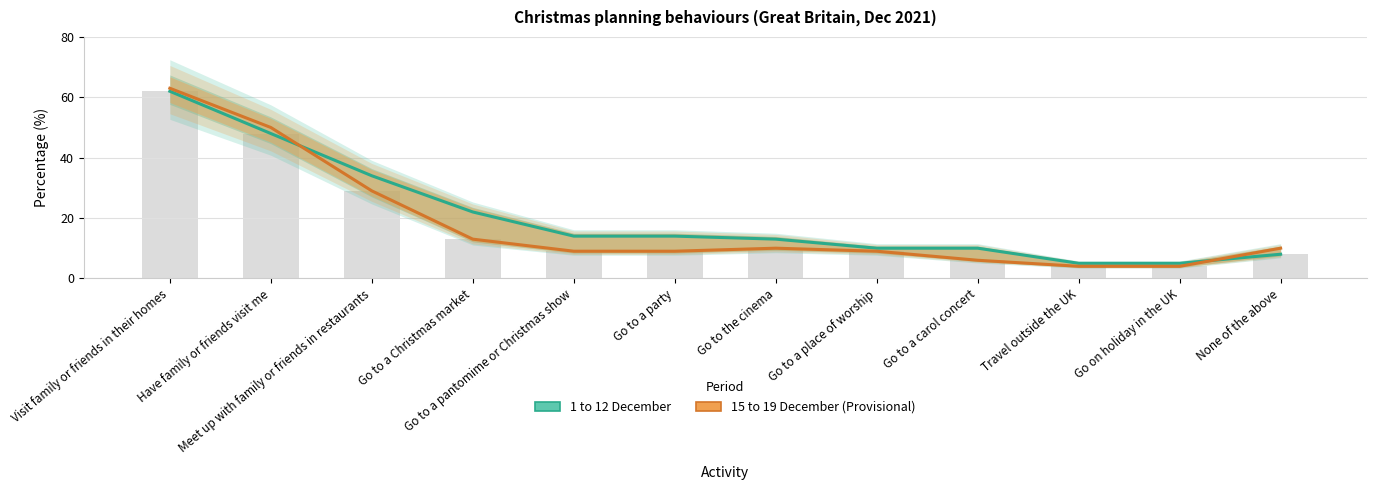

What is the difference between the maximum and minimum values in the 1 to 12 December series?

57